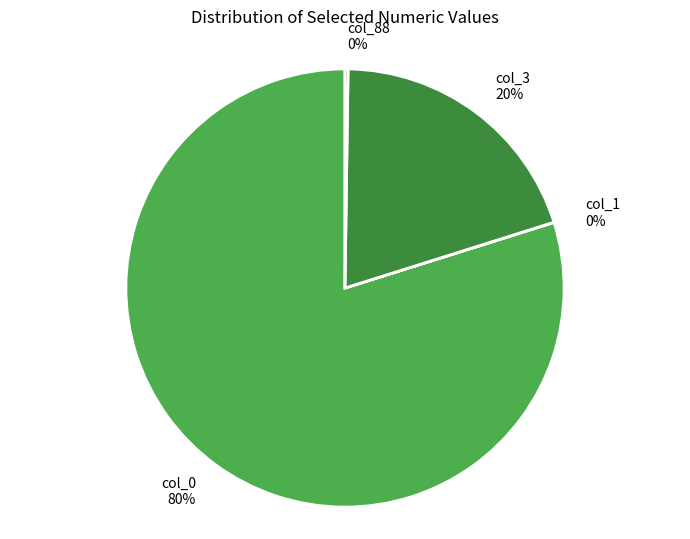

Which category accounts for the majority?

col_0